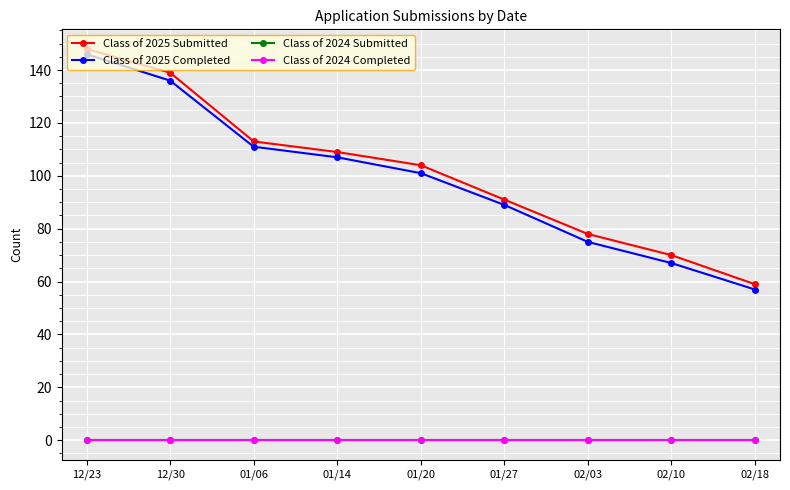

Which series has the largest range (max minus min)?

Class of 2025 Submitted